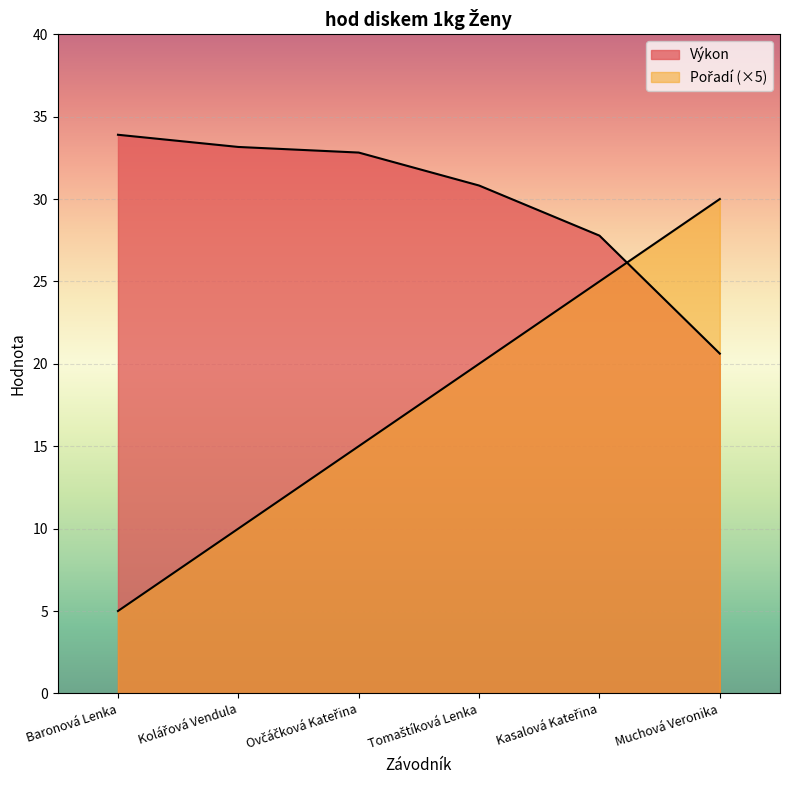

What is the maximum value shown in the chart?

33.9